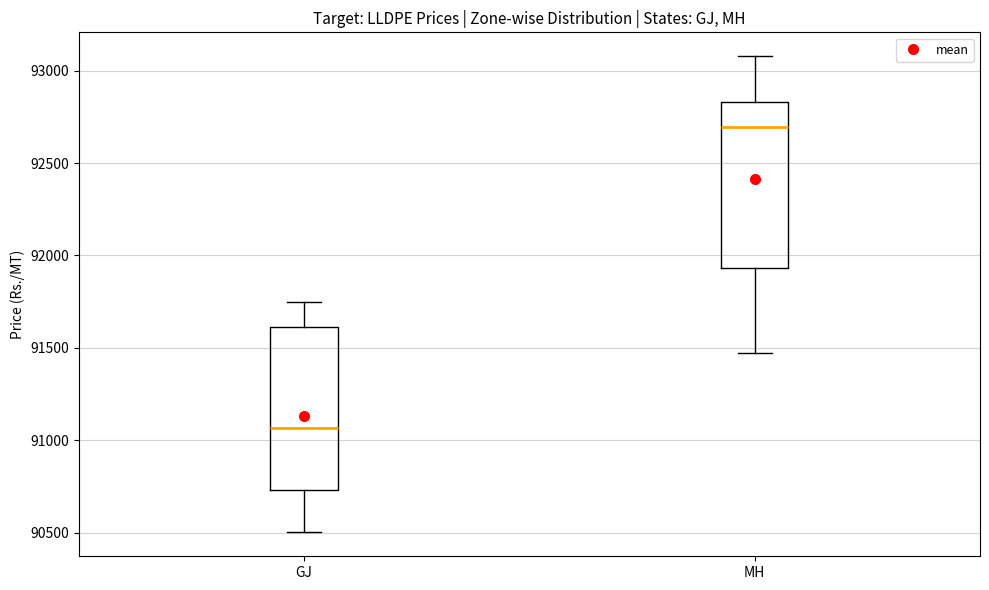

Which box has the highest median line?

MH